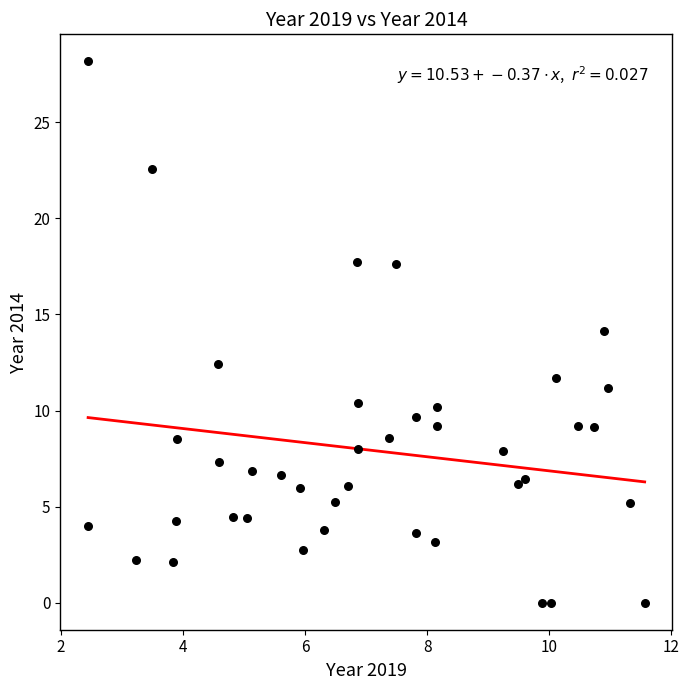

What is the range of X values (max minus min)?

9.1